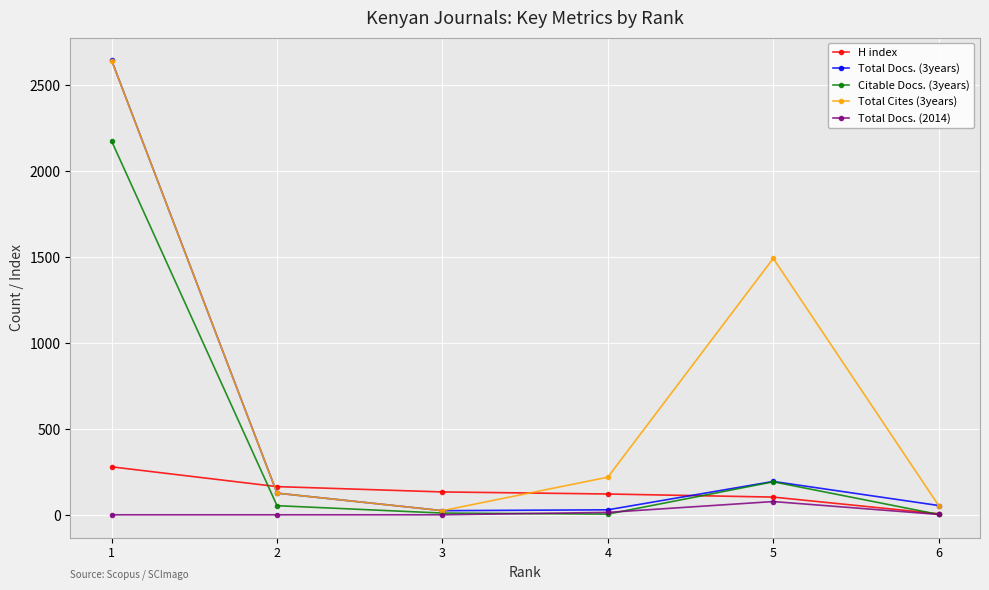

How many intersections are there between Total Docs. (3years) and H index?

2